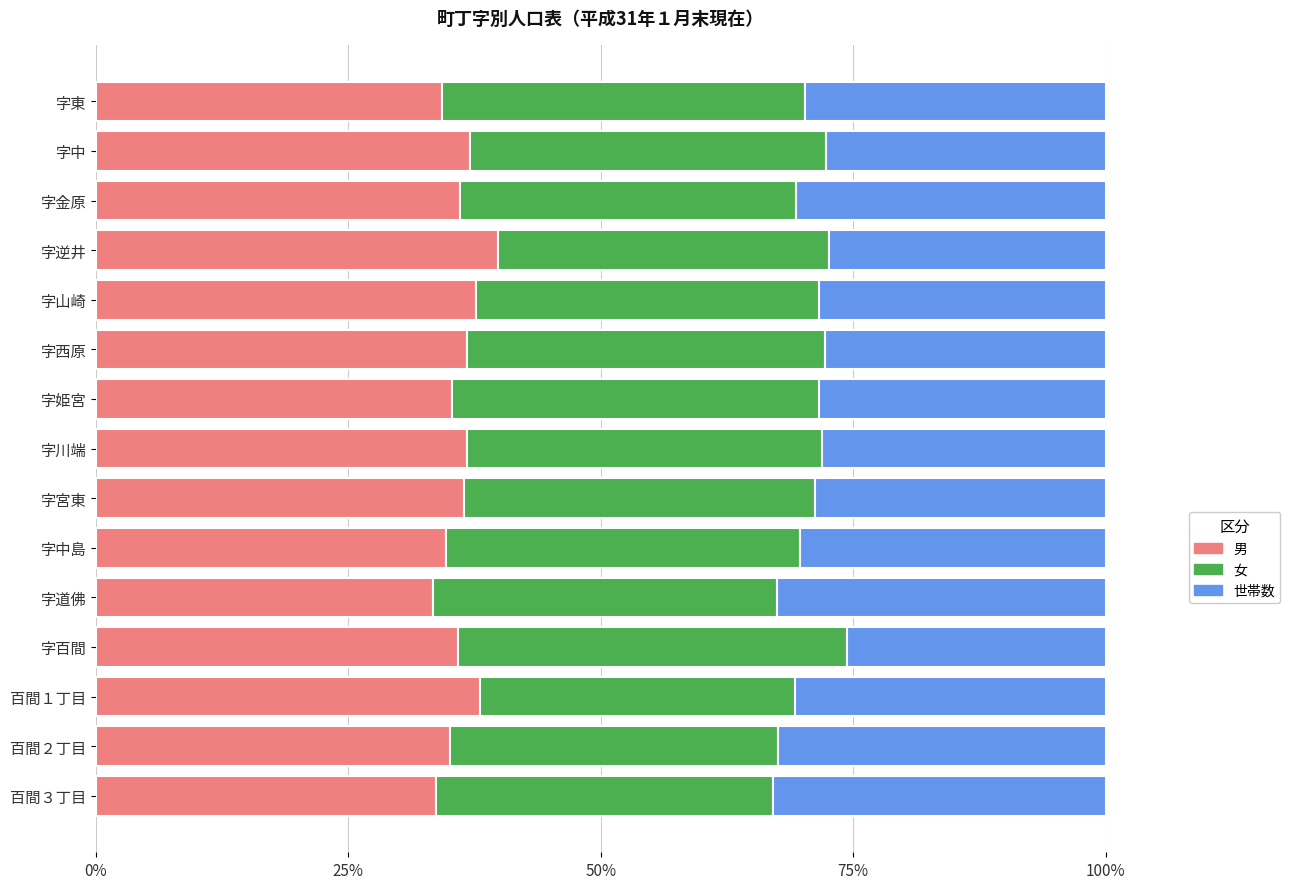

The 男 series shows 36.7 at 字川端. True or false?

True